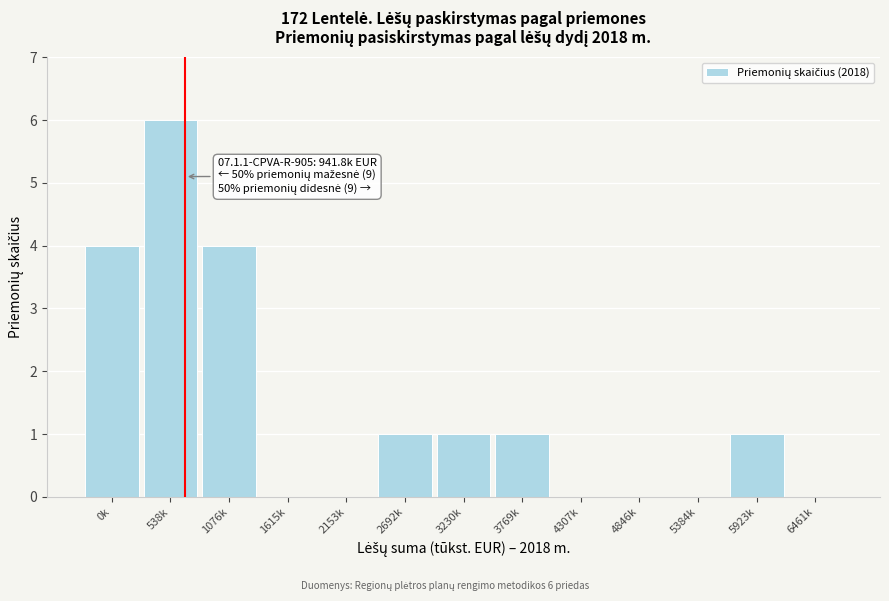

Reading right to left, what are all the values shown in this chart?

6461k=0	5923k=1	5384k=0	4846k=0	4307k=0	3769k=1	3230k=1	2692k=1	2153k=0	1615k=0	1076k=4	538k=6	0k=4